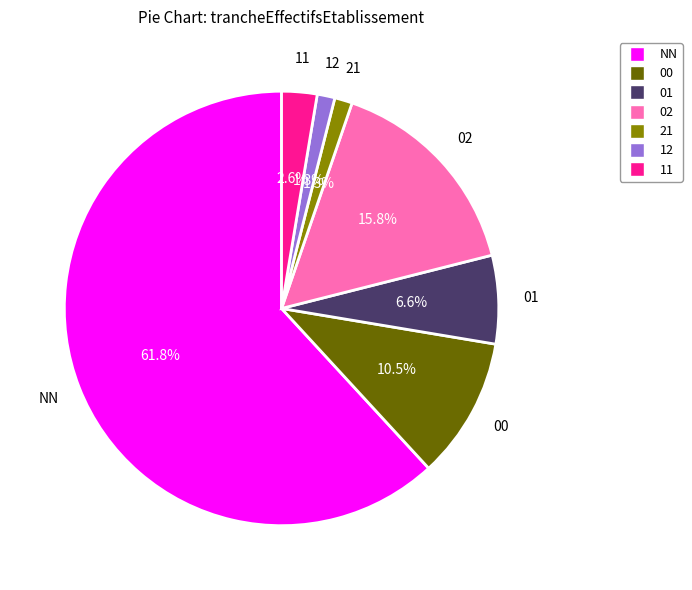

To the nearest percent, what percentage of the pie is 12?

1%